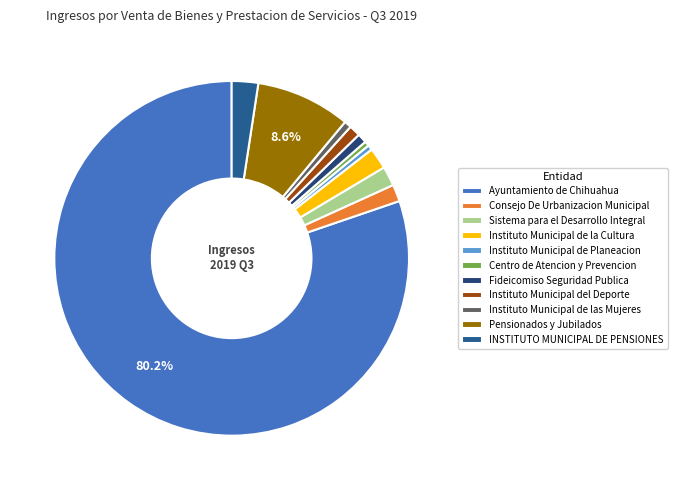

What is the change in value from Centro de Atencion y Prevencion to Pensionados y Jubilados?

+11199167.5